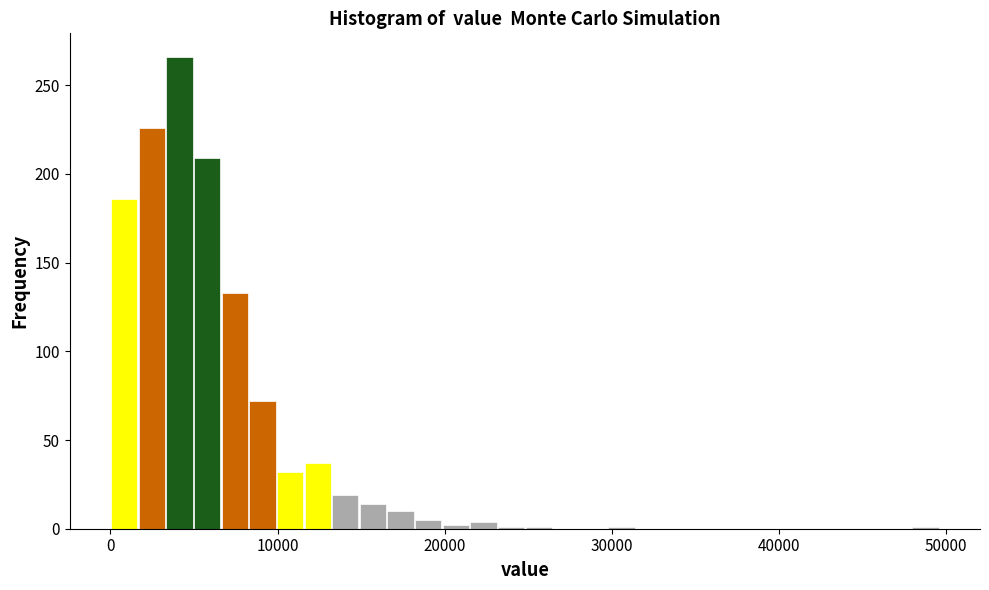

Around what value on the x-axis is the tallest bar? Give the approximate position of its centre, as read against the axis.

4000